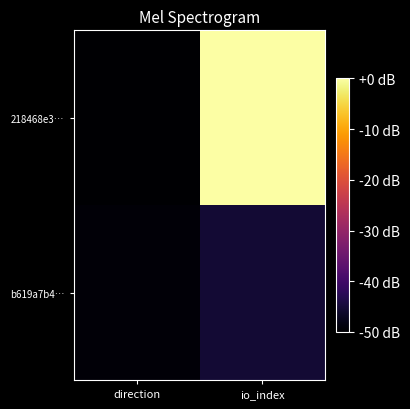

Between direction and io_index, which series saw the biggest shift?

218468e3…